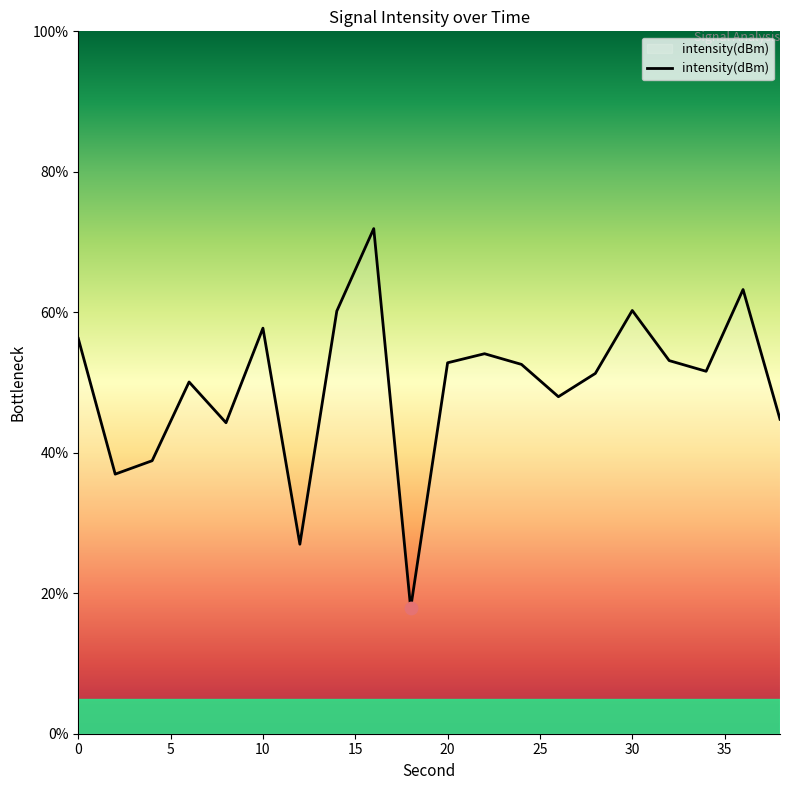

What is the smallest value displayed?

17.9